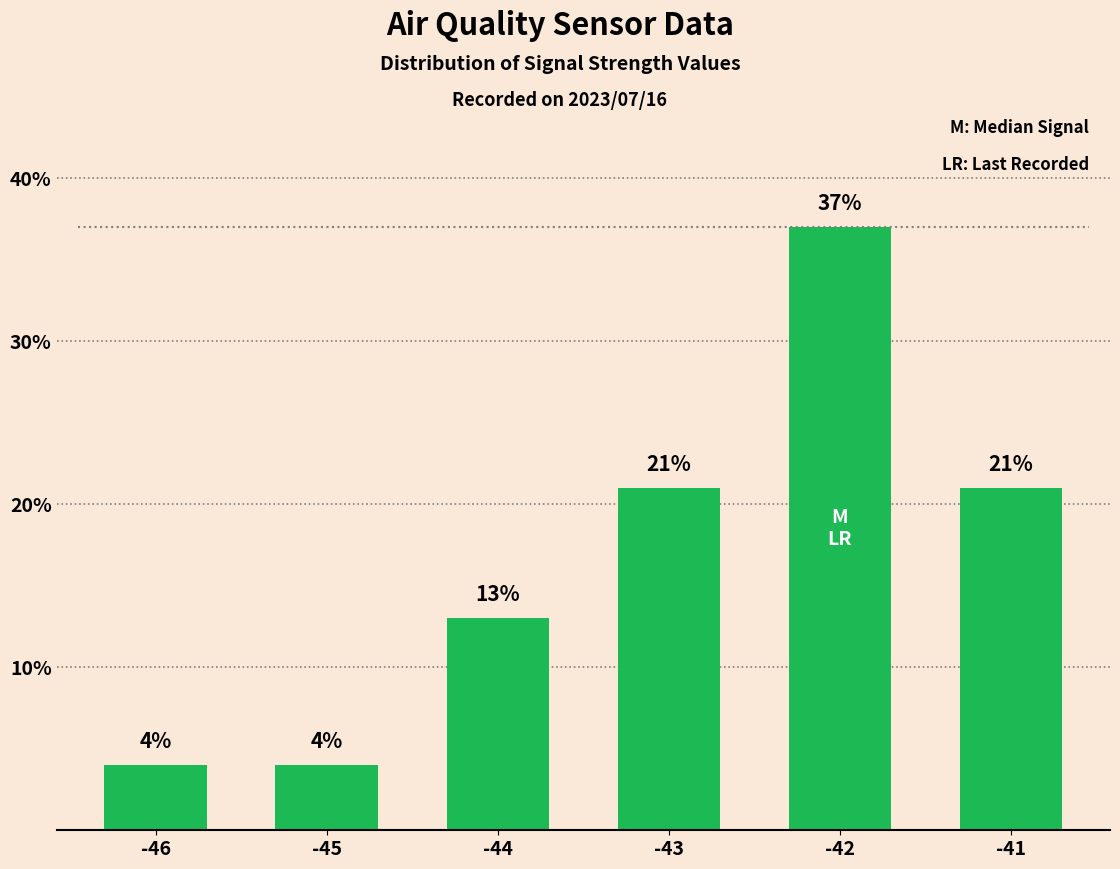

What is the value of the 5th bar from the left?

37